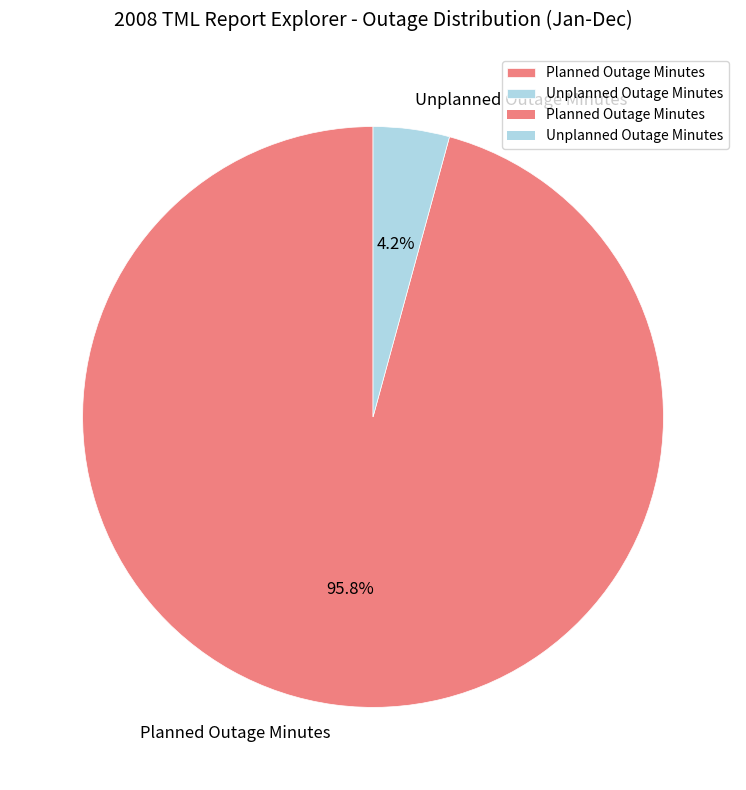

What portion of the pie excludes Unplanned Outage Minutes?

95.8%